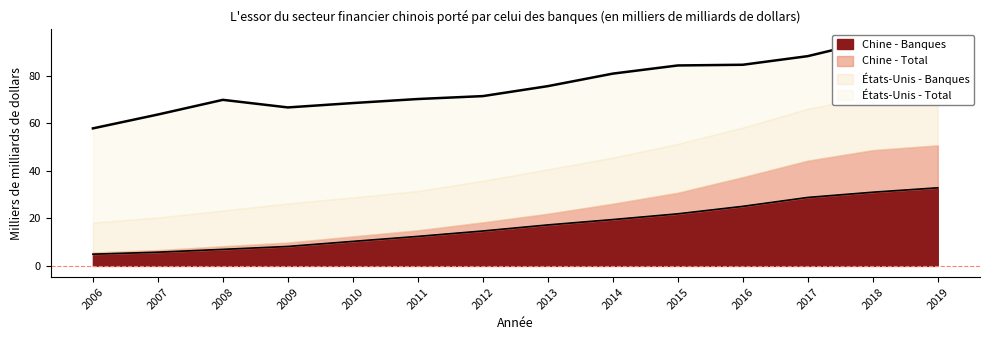

What is the minimum value shown in the chart?

4.9